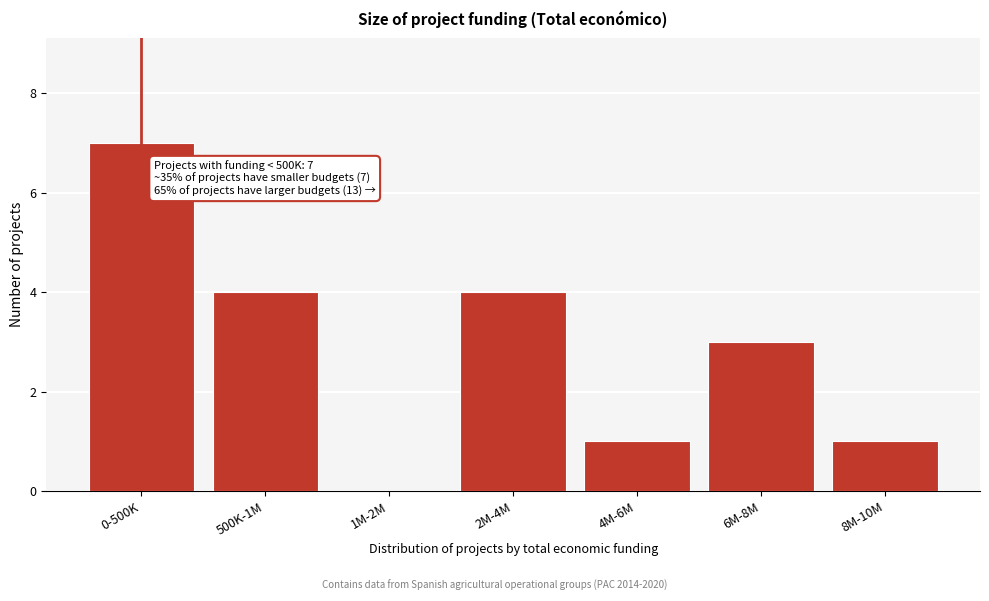

Reading left to right, extract all data points from this chart.

0-500K=7	500K-1M=4	1M-2M=0	2M-4M=4	4M-6M=1	6M-8M=3	8M-10M=1